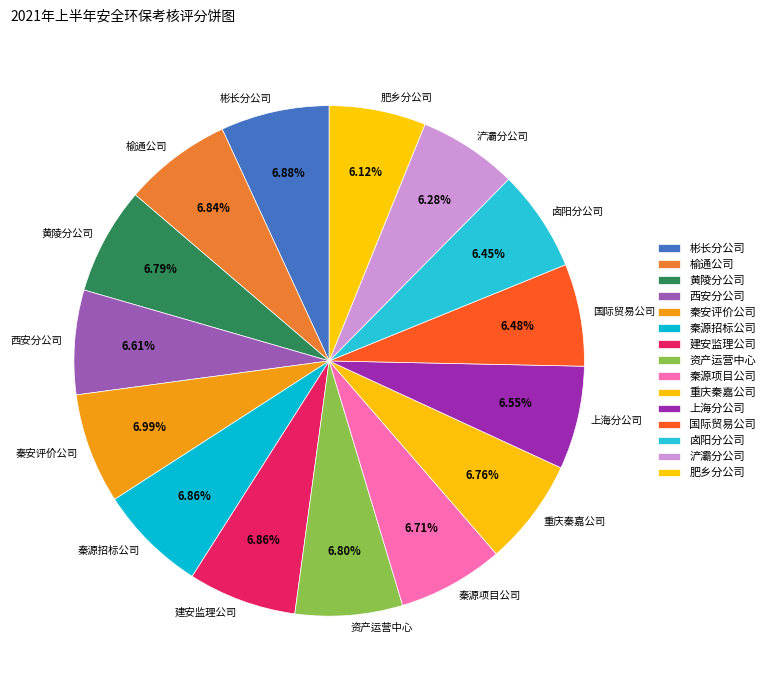

How much of the chart is everything except 重庆秦嘉公司?

93.2%